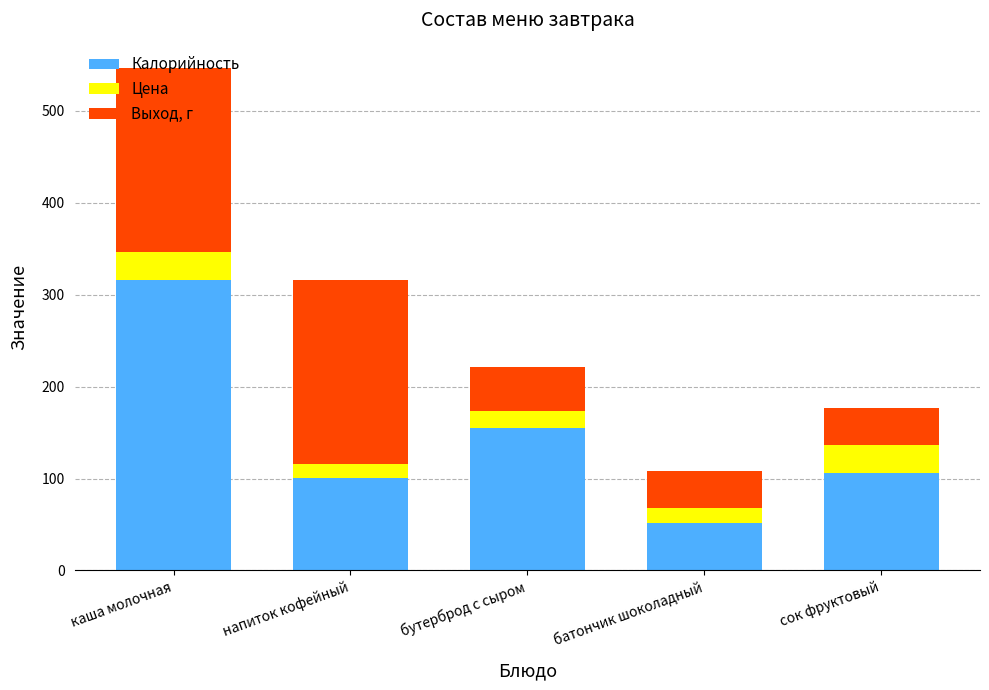

What is the sum of the Калорийность values at напиток кофейный and каша молочная?

416.6